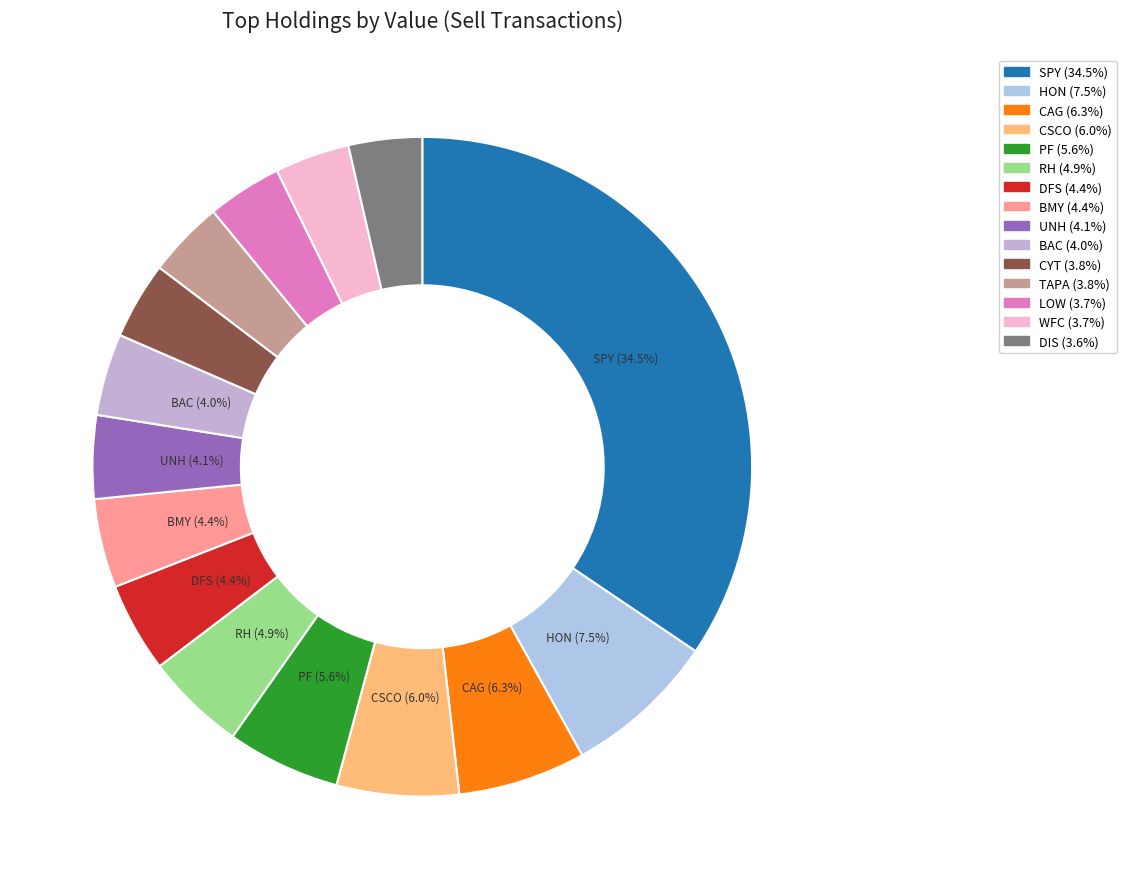

Count the number of slices in the pie.

15